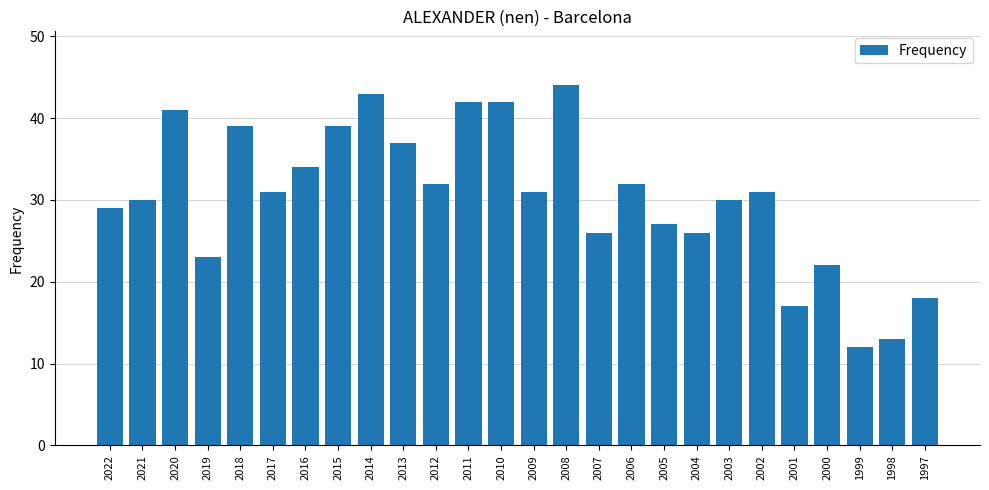

At which category does the chart reach its peak across all series?

2008